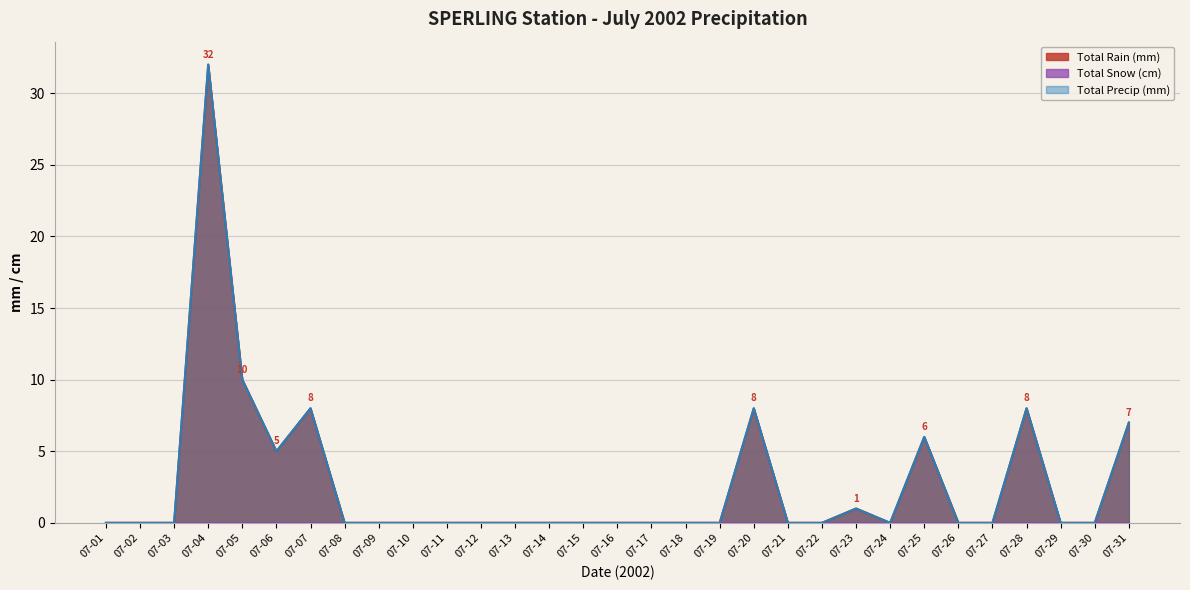

How many lines are shown in the chart?

3